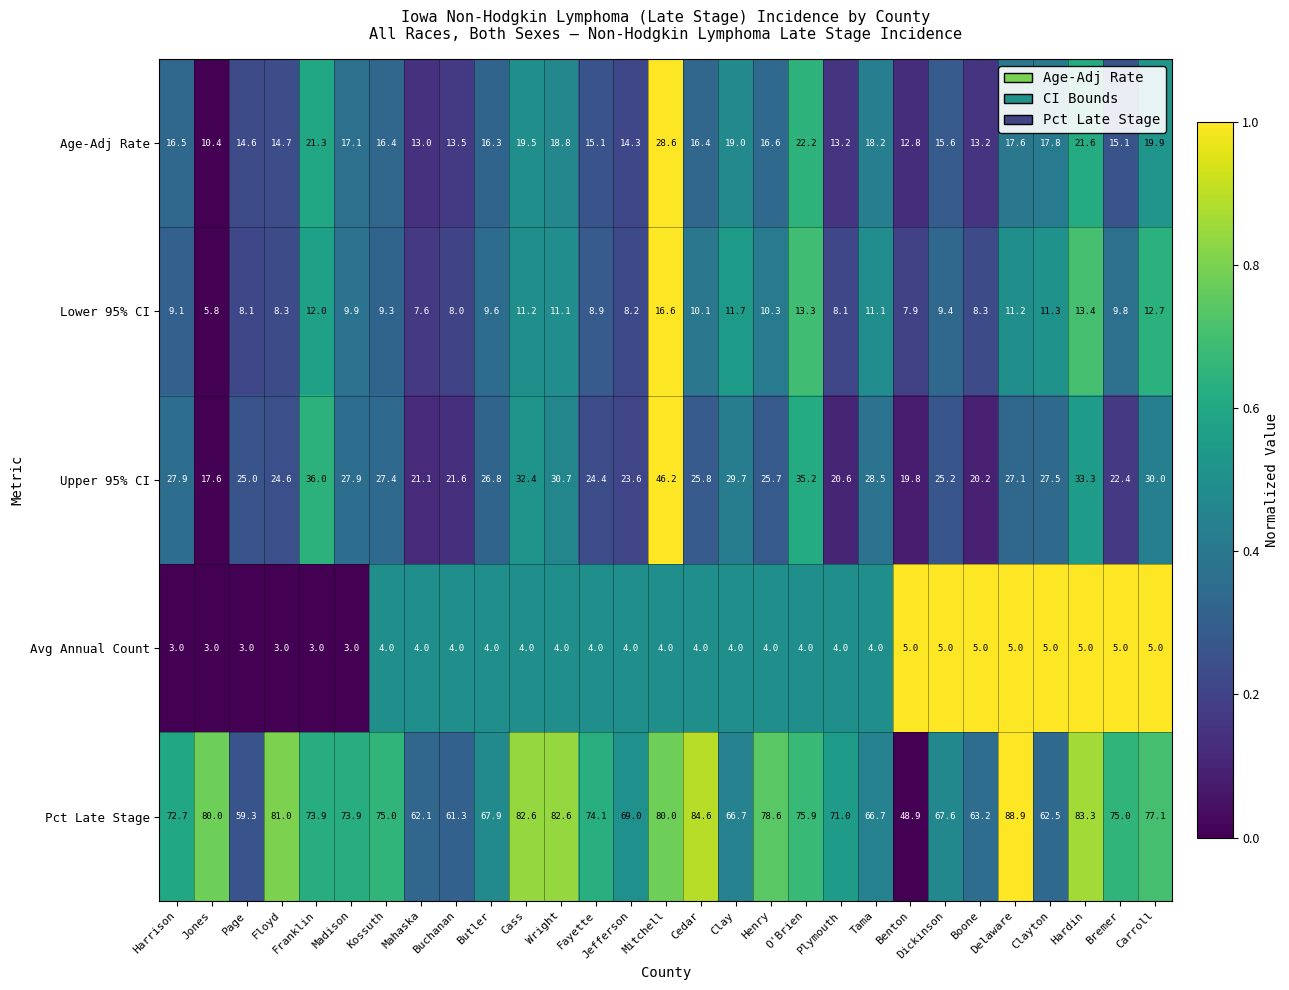

Which series has the largest total across all categories?

Pct Late Stage